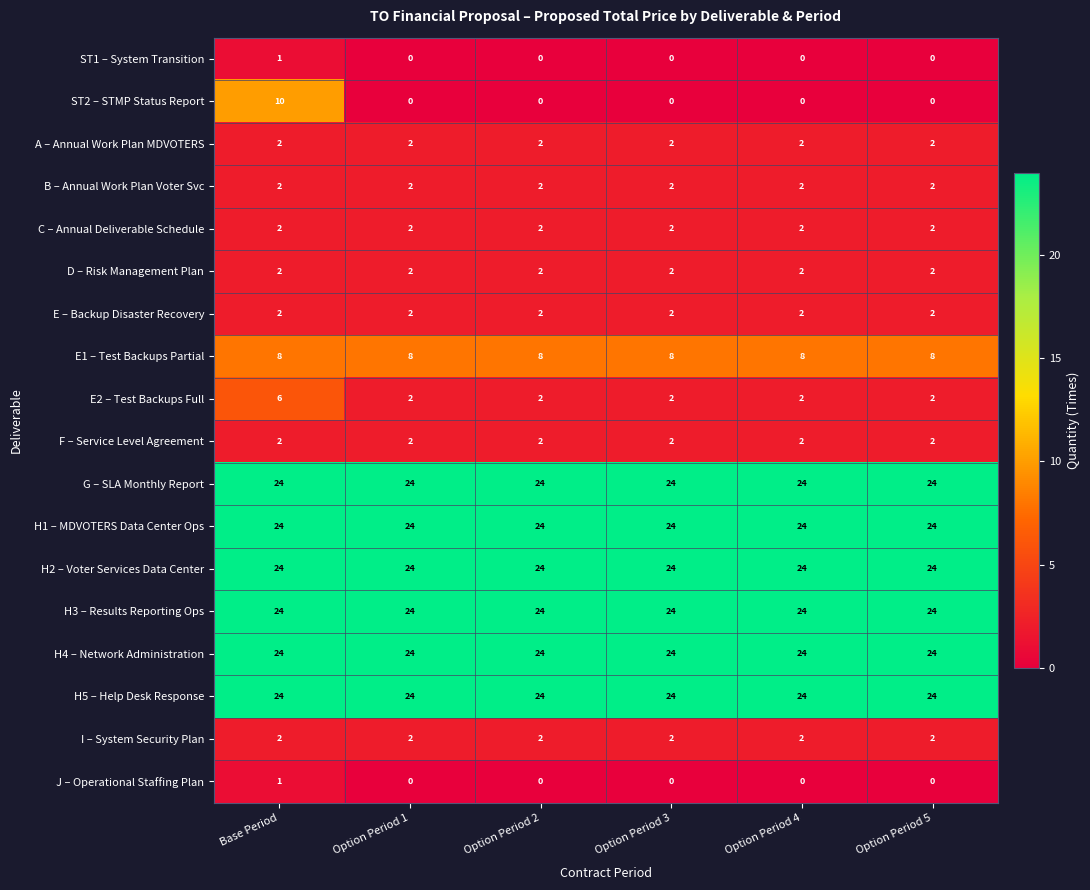

Is it true that J – Operational Staffing Plan equals 0 at Option Period 1?

True